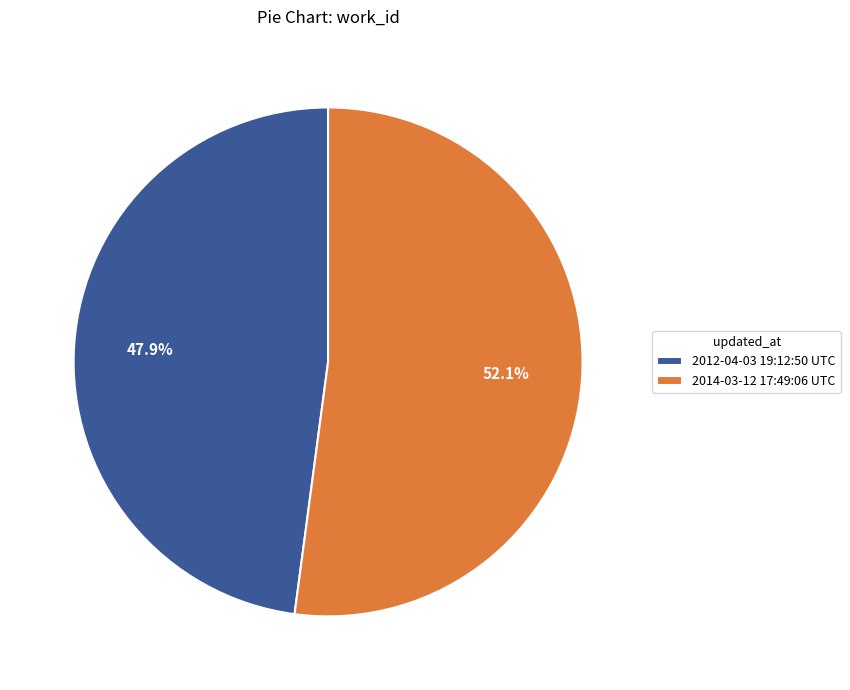

What is the ratio of the value at 2012-04-03 19:12:50 UTC to the value at 2014-03-12 17:49:06 UTC?

0.9